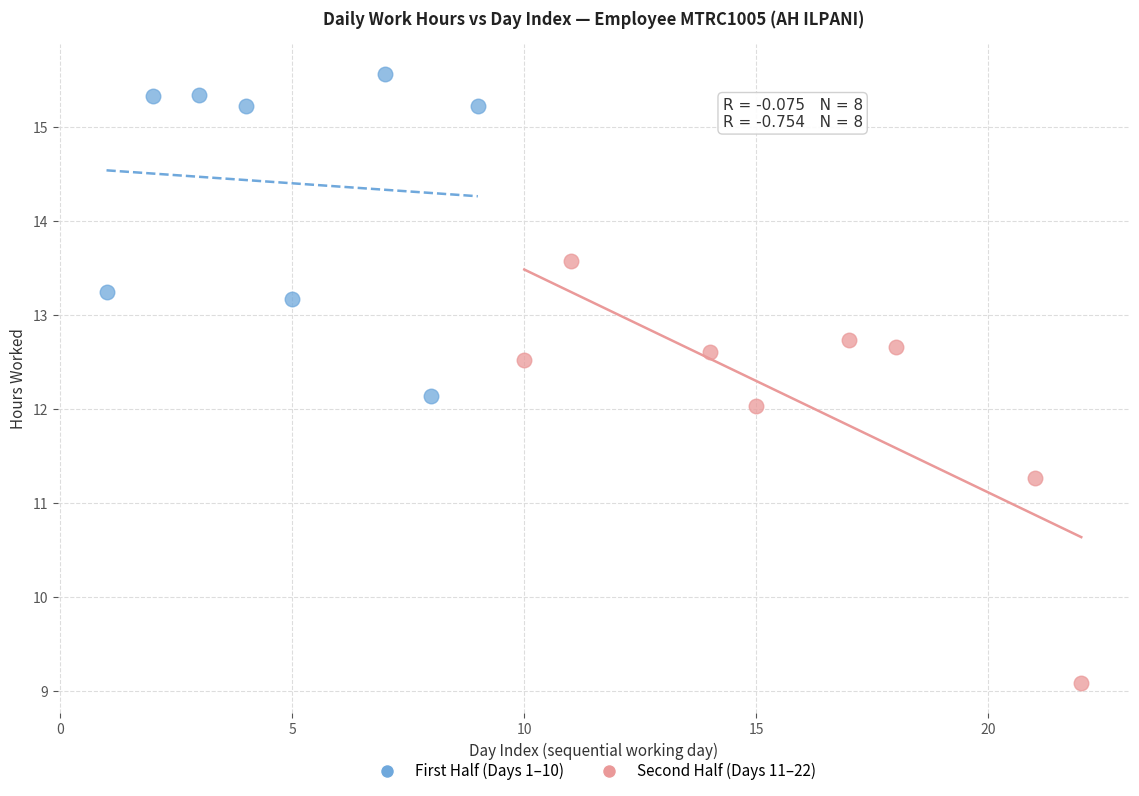

Which series has the largest Y range (max minus min)?

Second Half (Days 11–22)